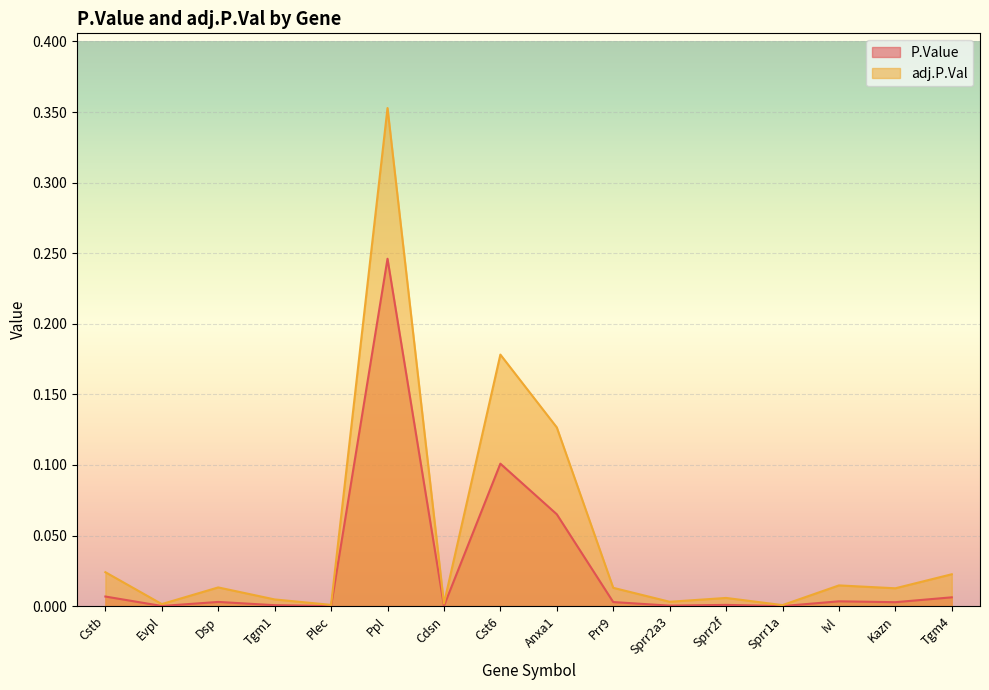

The value of adj.P.Val at Sprr2a3 is 0.0. True or false?

False